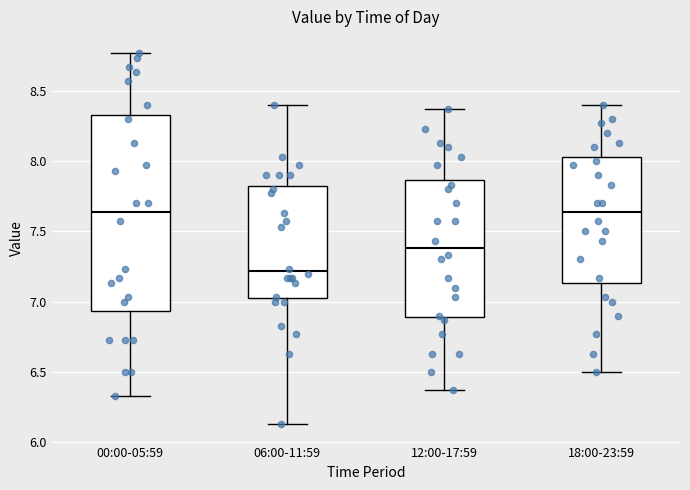

Which box is the tallest, from its lower edge to its upper edge?

00:00-05:59